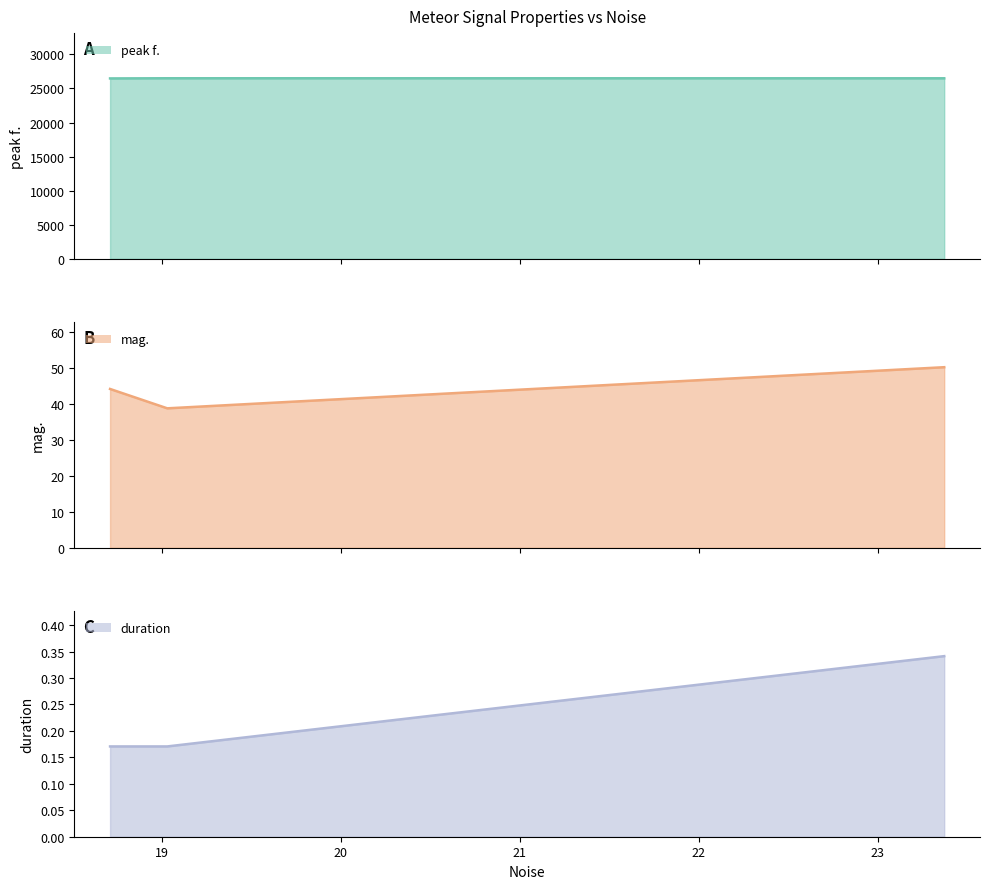

What is the average value of the duration (line) series?

0.2